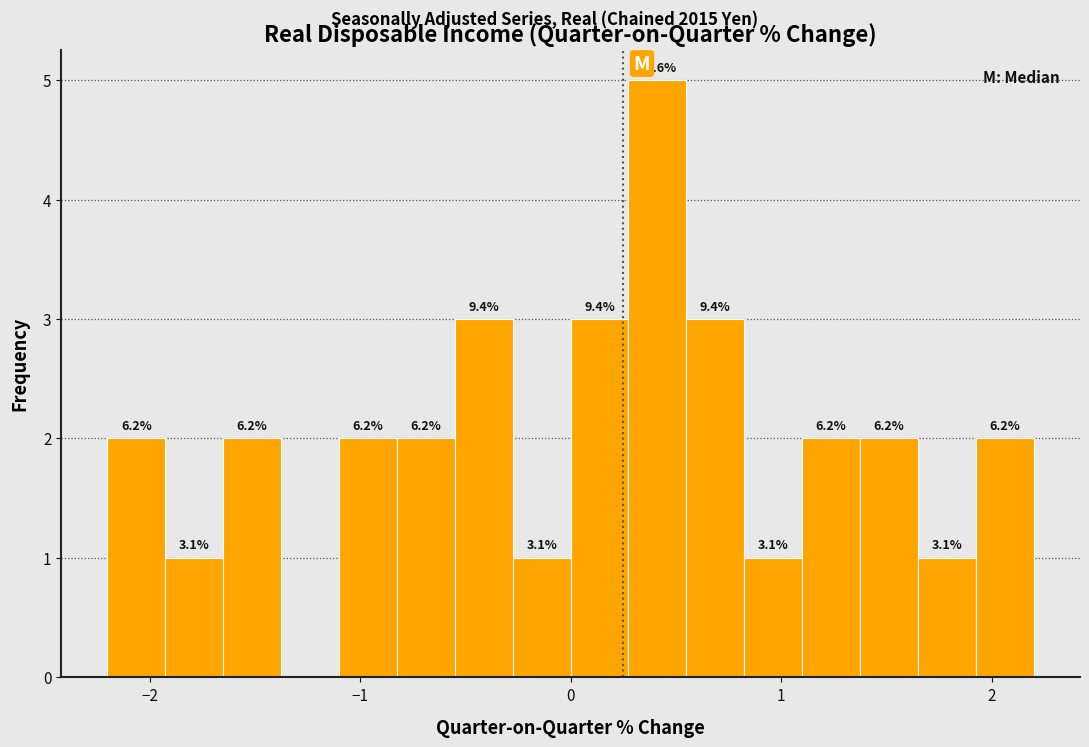

Read against the x-axis, roughly where is the centre of the tallest bar?

0.4